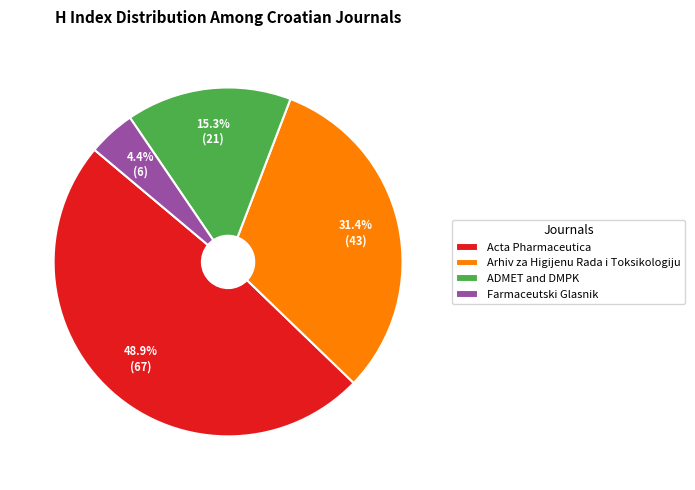

Does any single category account for the majority?

No